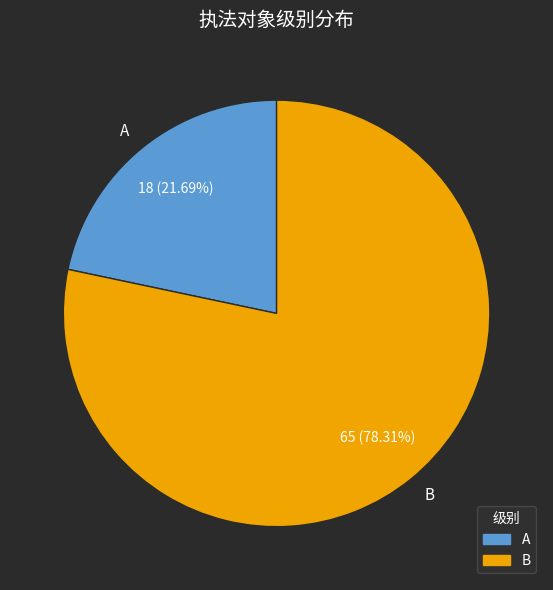

The A slice represents 22% of the pie. True or false?

True